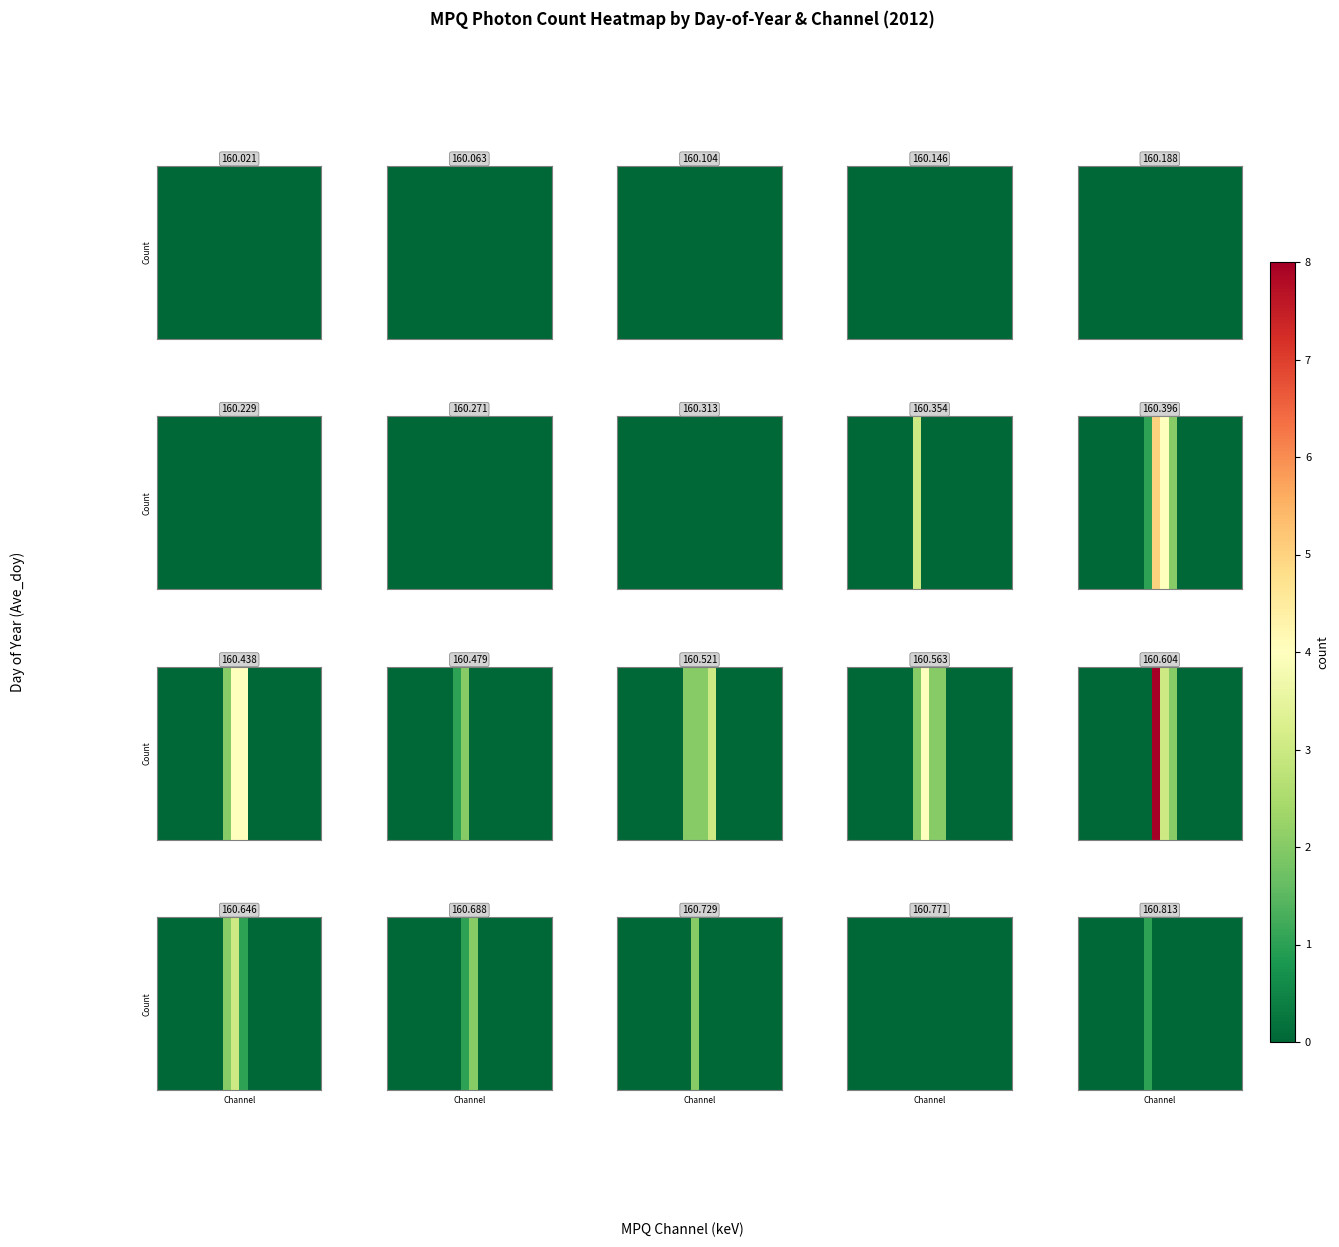

Rank the categories by value from lowest to highest.

0, 1, 2, 3, 4, 5, 6, 7, 9, 10, 11, 12, 13, 14, 15, 16, 17, 18, 19, 8